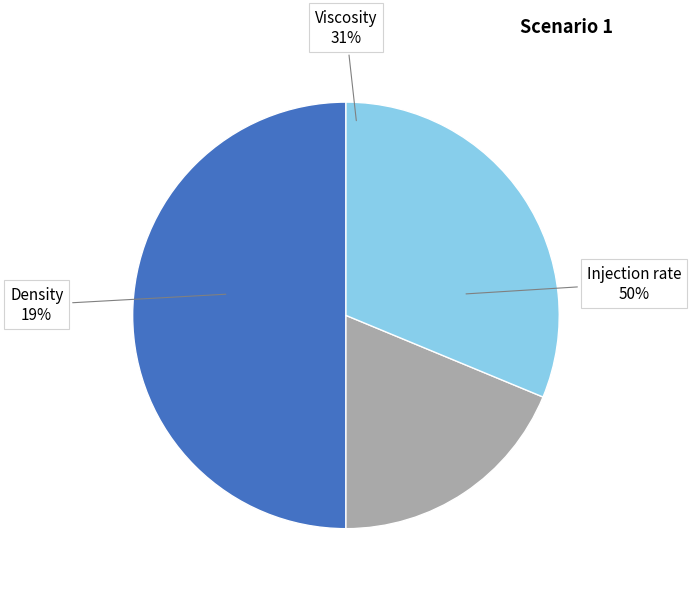

Is there a majority slice in this chart?

No